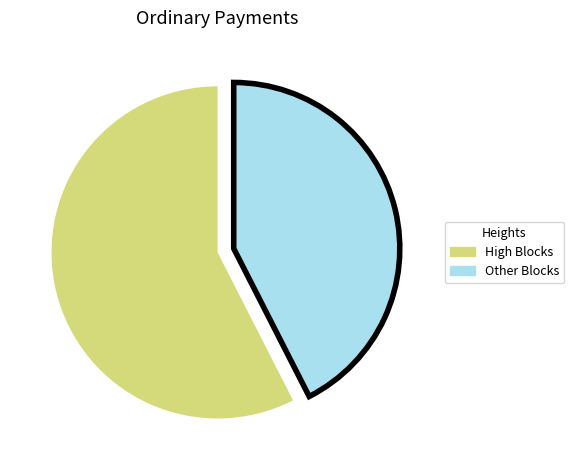

Does any single category account for the majority?

Yes